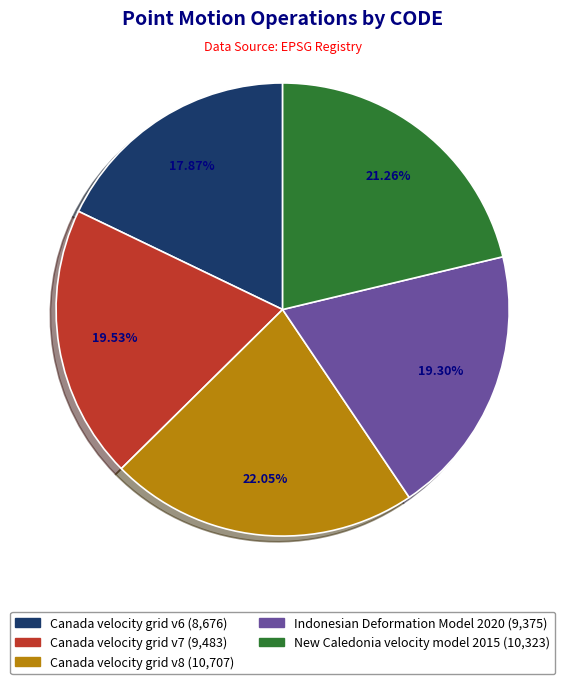

Is there any slice that represents more than half of the pie?

No